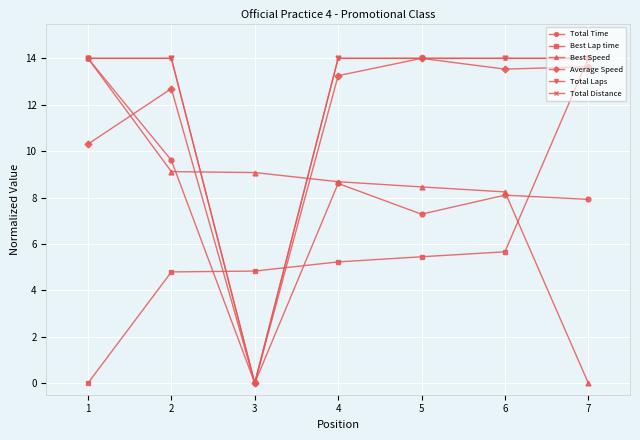

After their last crossing, which series has the higher values: Total Distance or Best Speed?

Total Distance